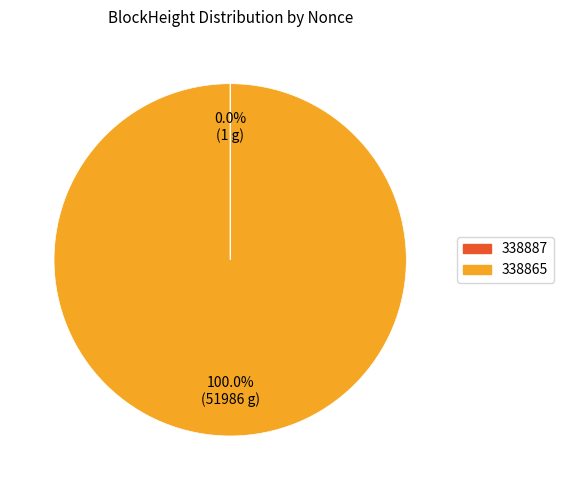

To the nearest percent, what is the average slice percentage?

50%